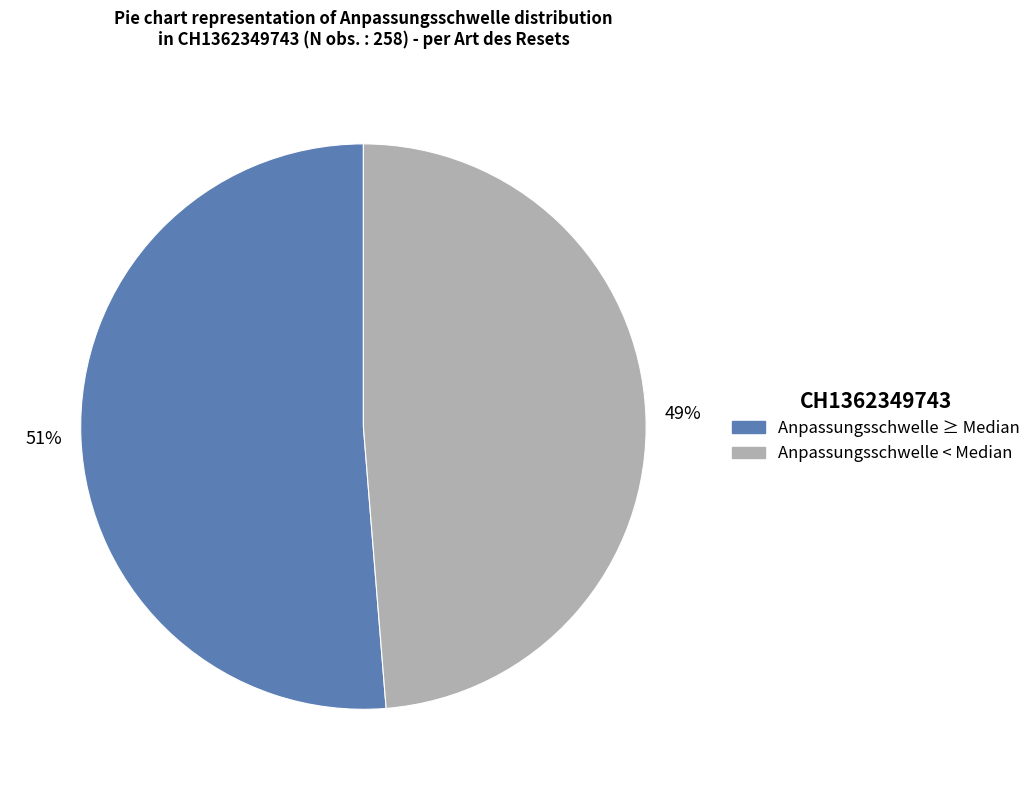

To the nearest percent, what is the average slice percentage?

50%